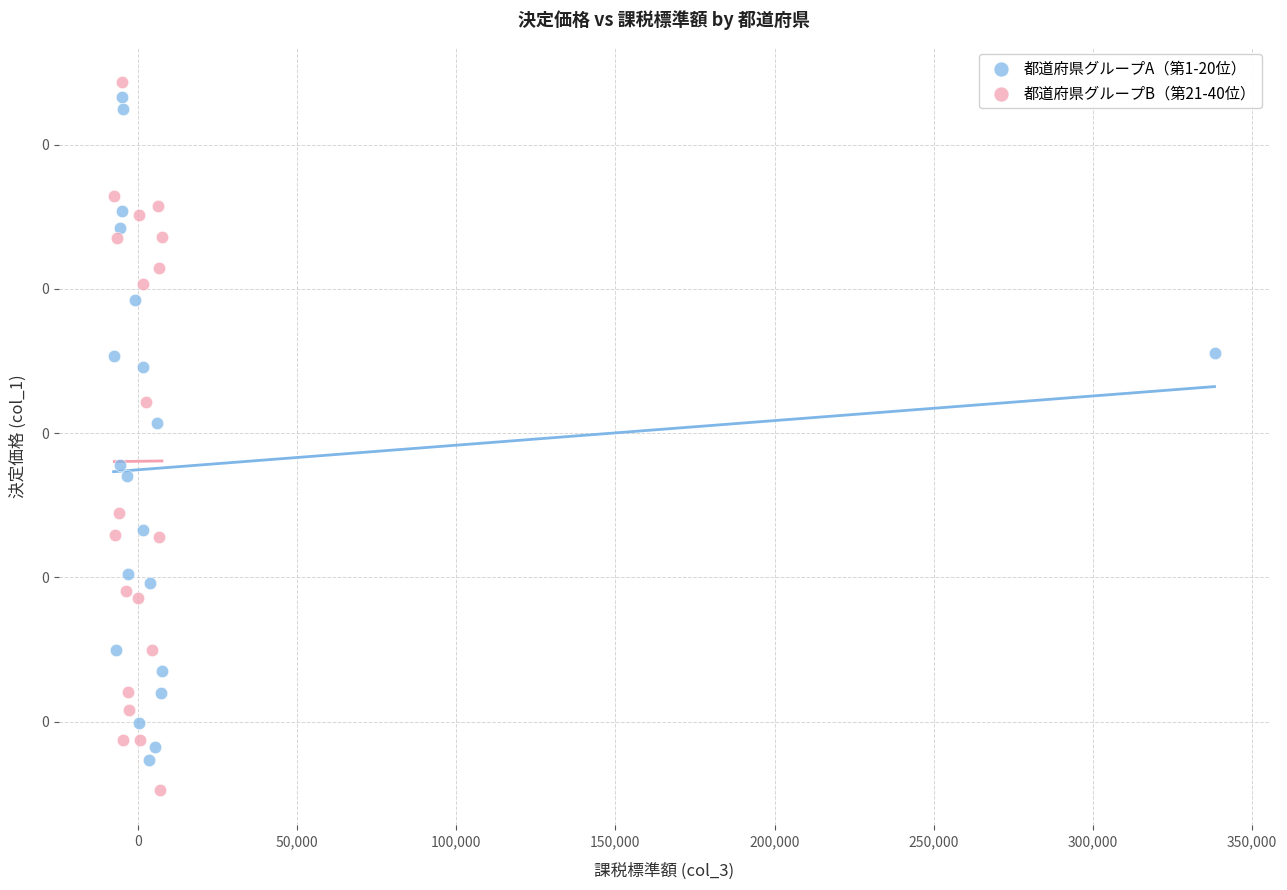

Which series reaches the maximum Y coordinate?

都道府県グループB（第21-40位）